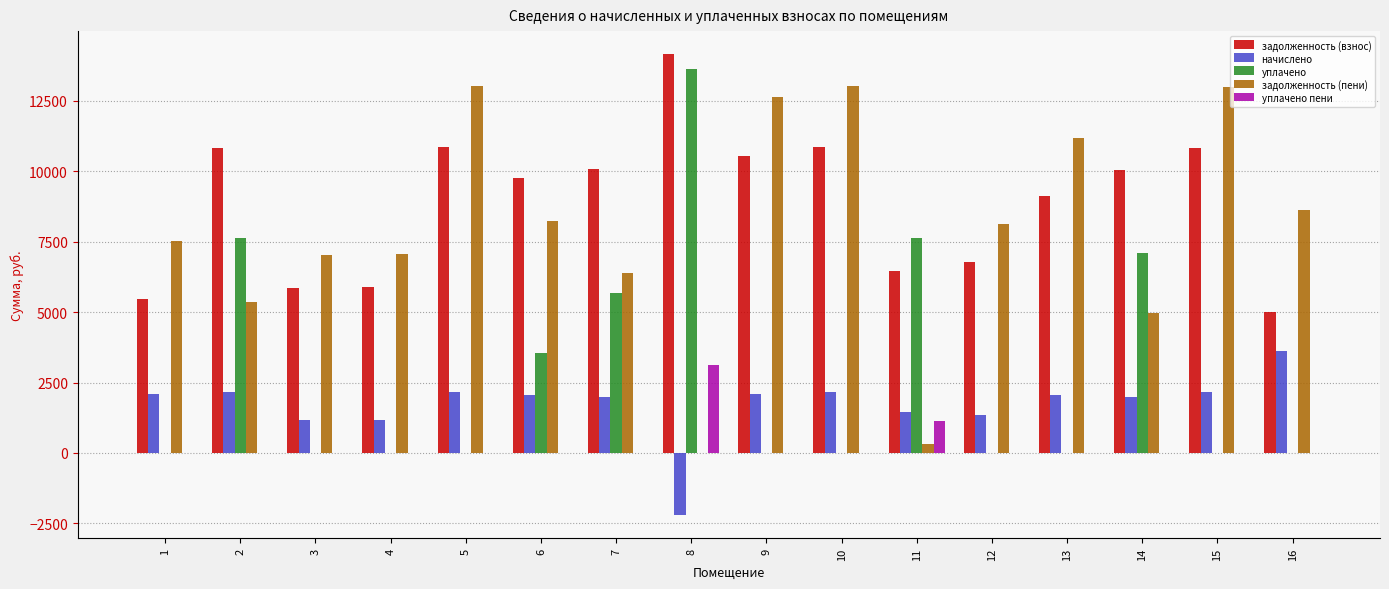

Between 10 and 11, which series saw the biggest shift?

задолженность (пени)